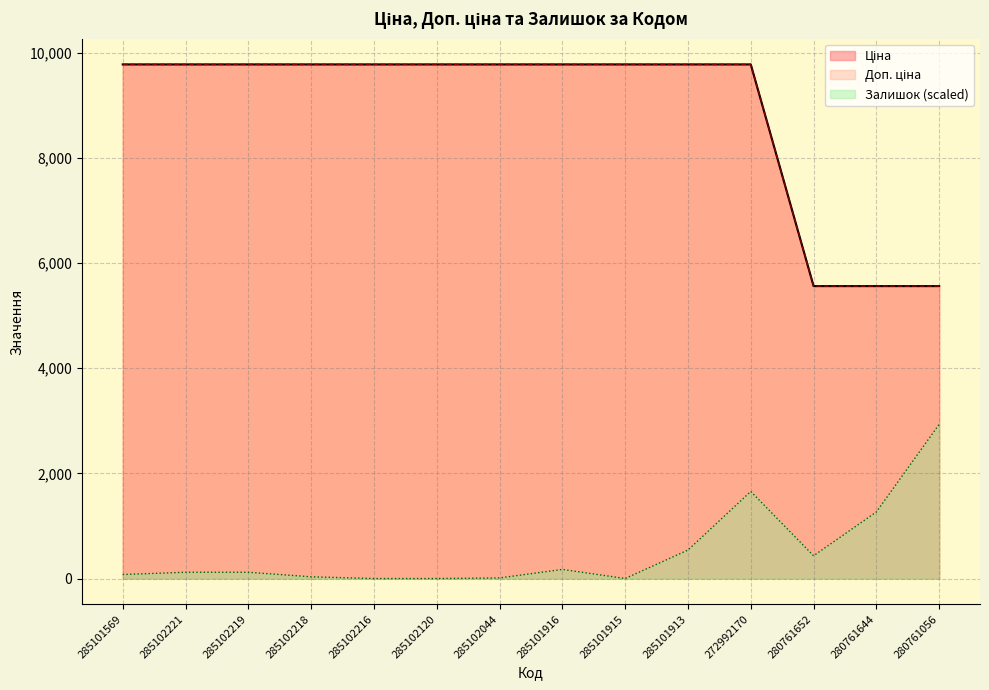

What is the sum of the Доп. ціна values at 285101915 and 285101569?

19551.0